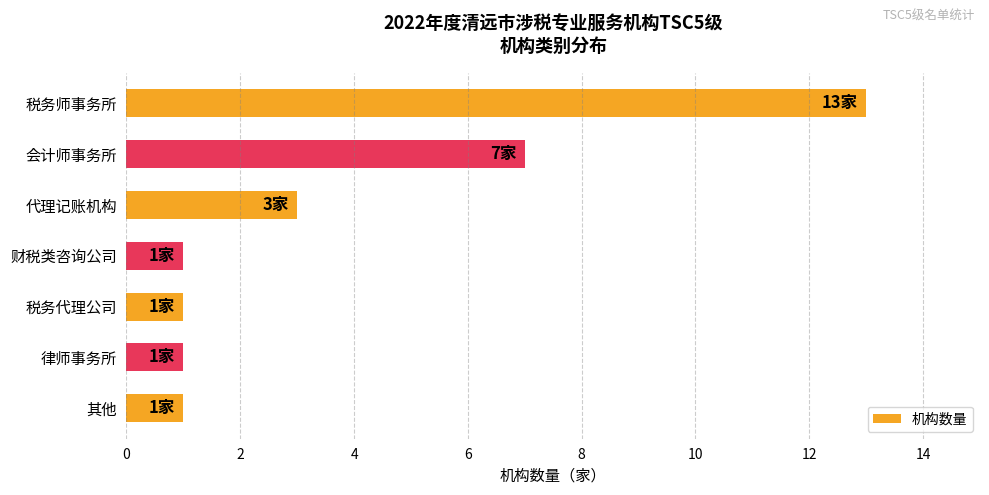

What is the smallest value displayed?

1